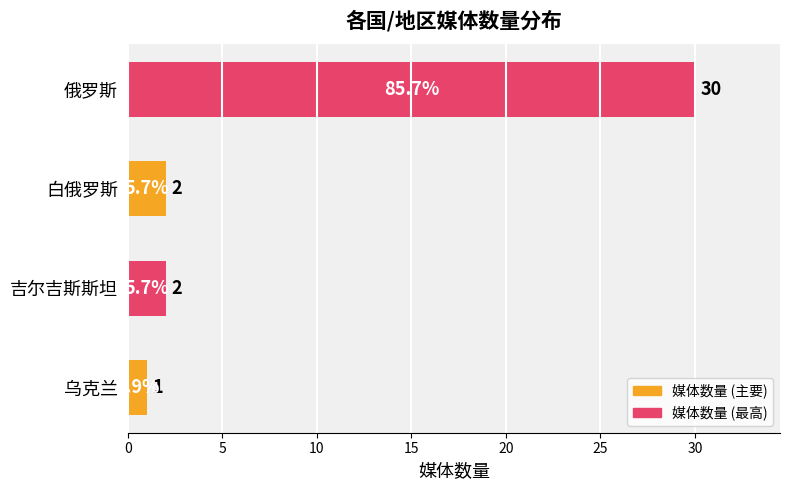

How many bars are there in total?

4